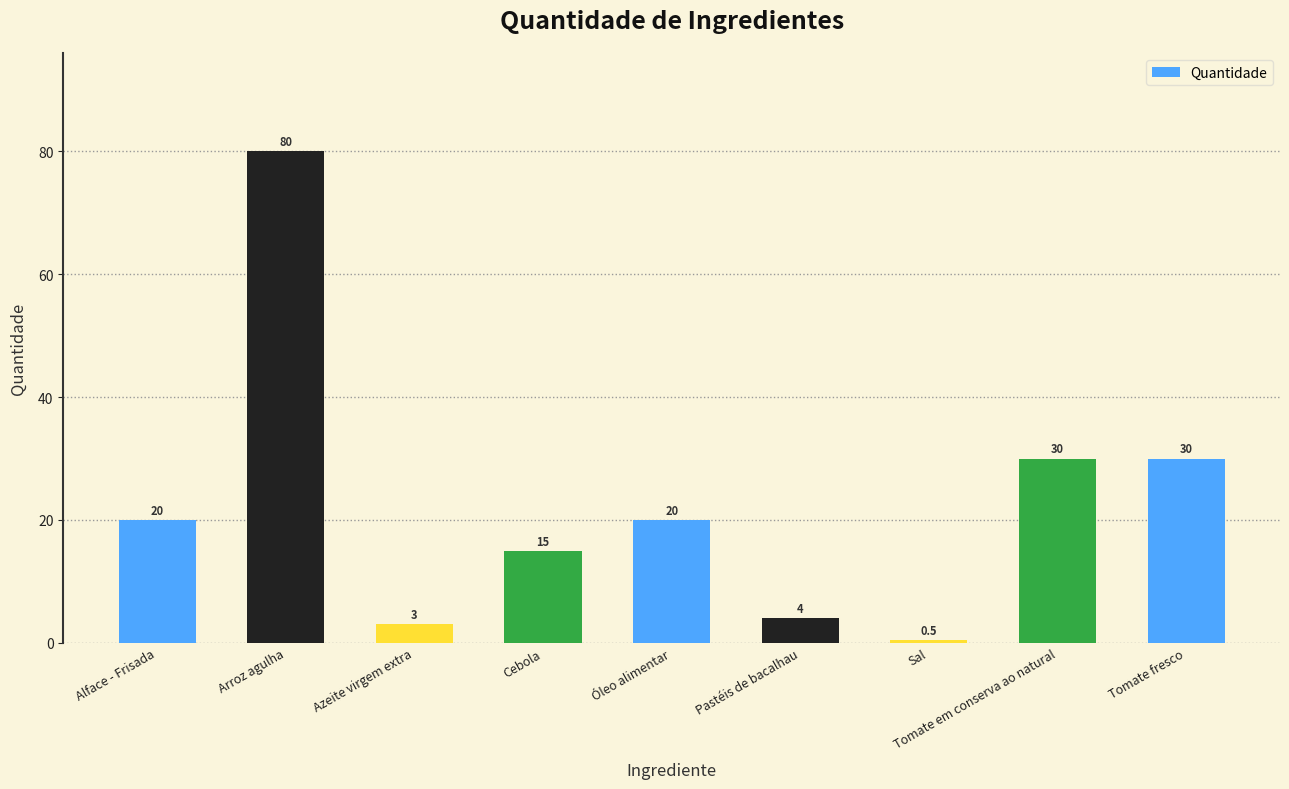

What is the difference between the second highest and second lowest values?

27.0